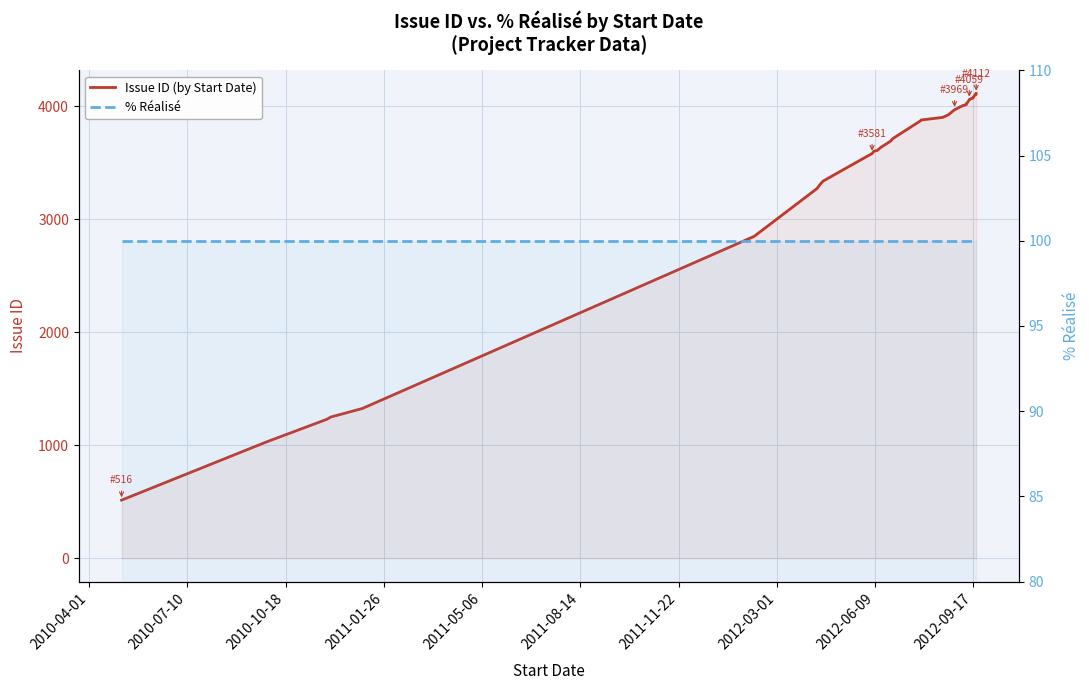

What is the average value of the Issue ID (by Start Date) series?

3501